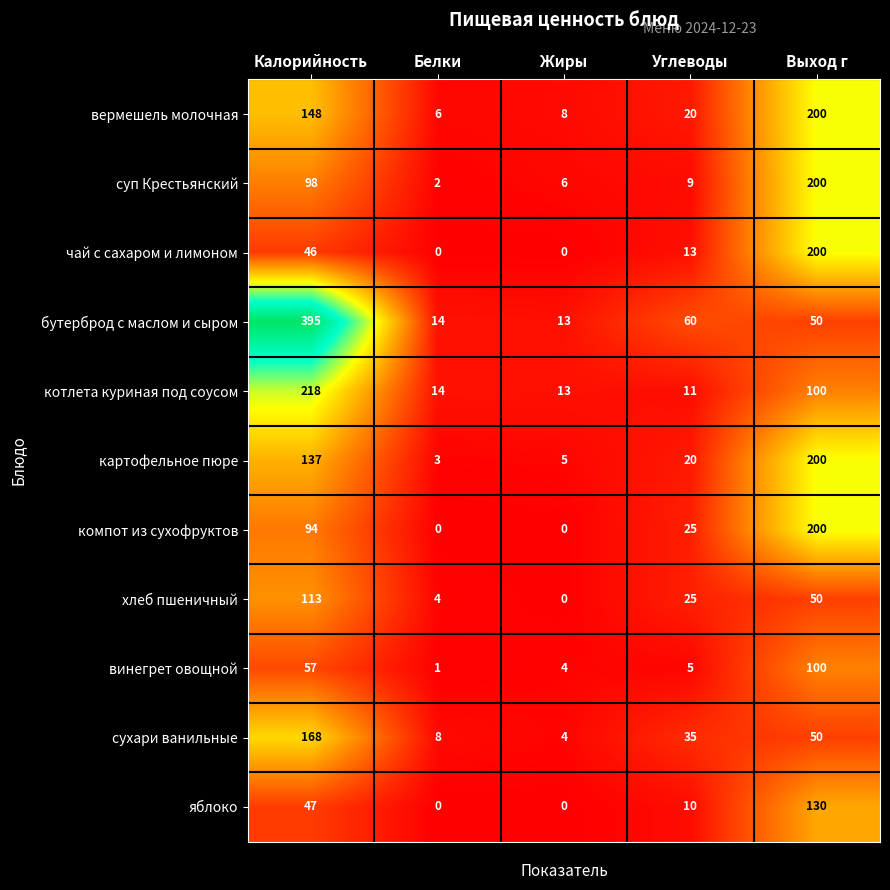

How many distinct data groups are displayed?

11